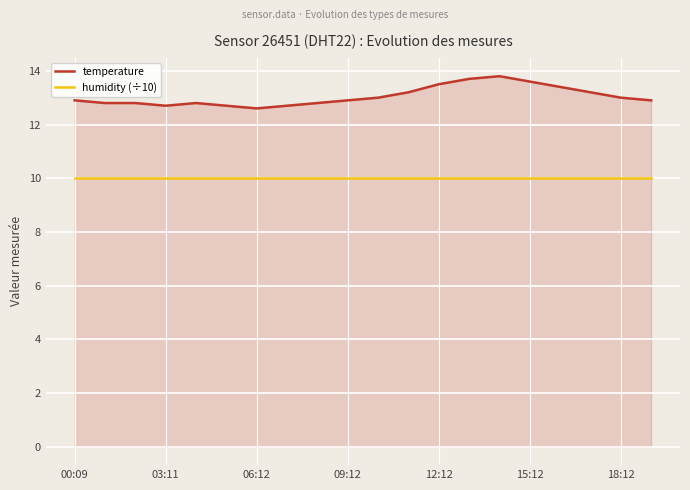

At how many categories does at least one series exceed 12?

20